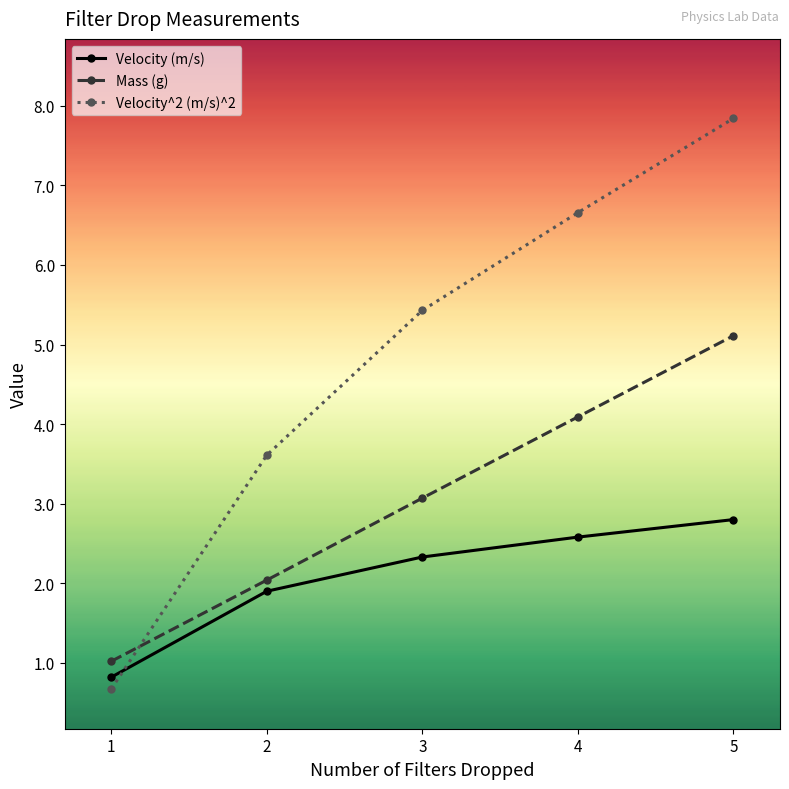

Reading left to right, list all the values displayed in this chart.

Velocity (m/s): 1=0.8	2=1.9	3=2.3	4=2.6	5=2.8
Mass (g): 1=1.0	2=2.0	3=3.1	4=4.1	5=5.1
Velocity^2 (m/s)^2: 1=0.7	2=3.6	3=5.4	4=6.7	5=7.8